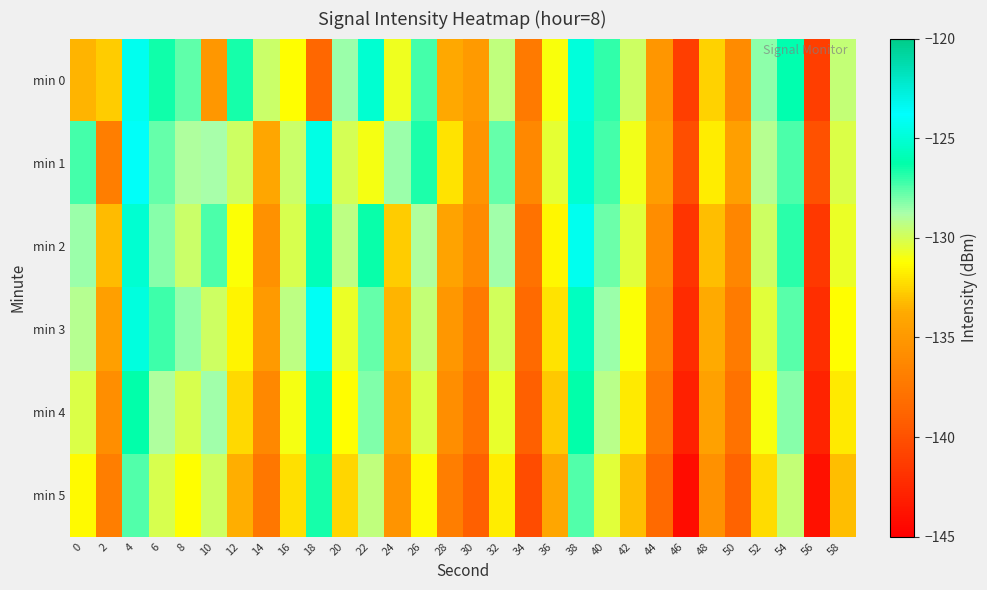

At which category is the sum across all series the highest?

4